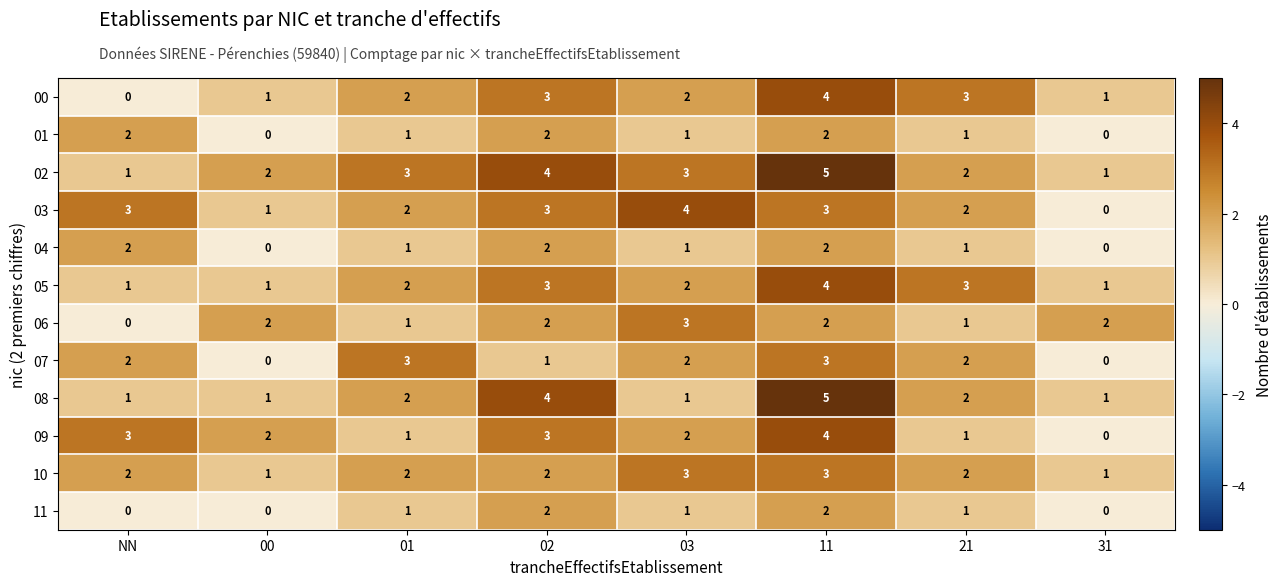

What is the sum of all 04 values?

9